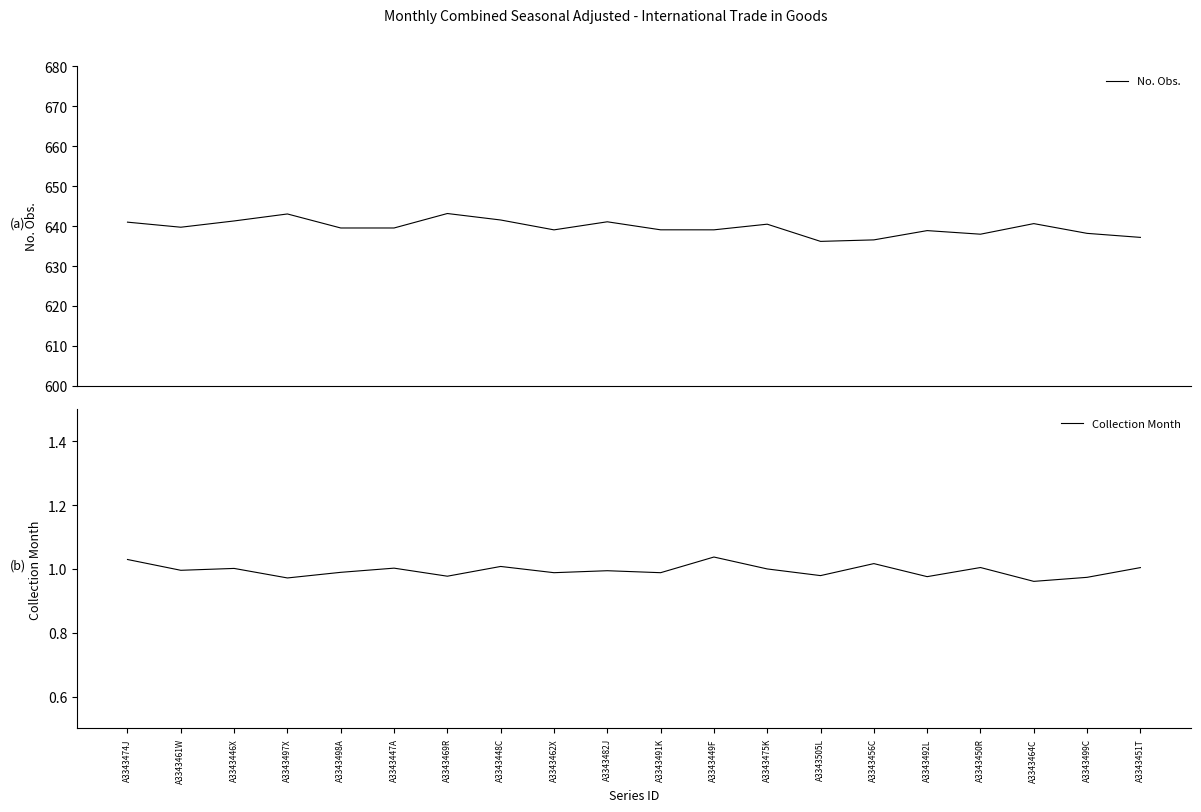

Where is the first local maximum for Collection Month?

A3343446X